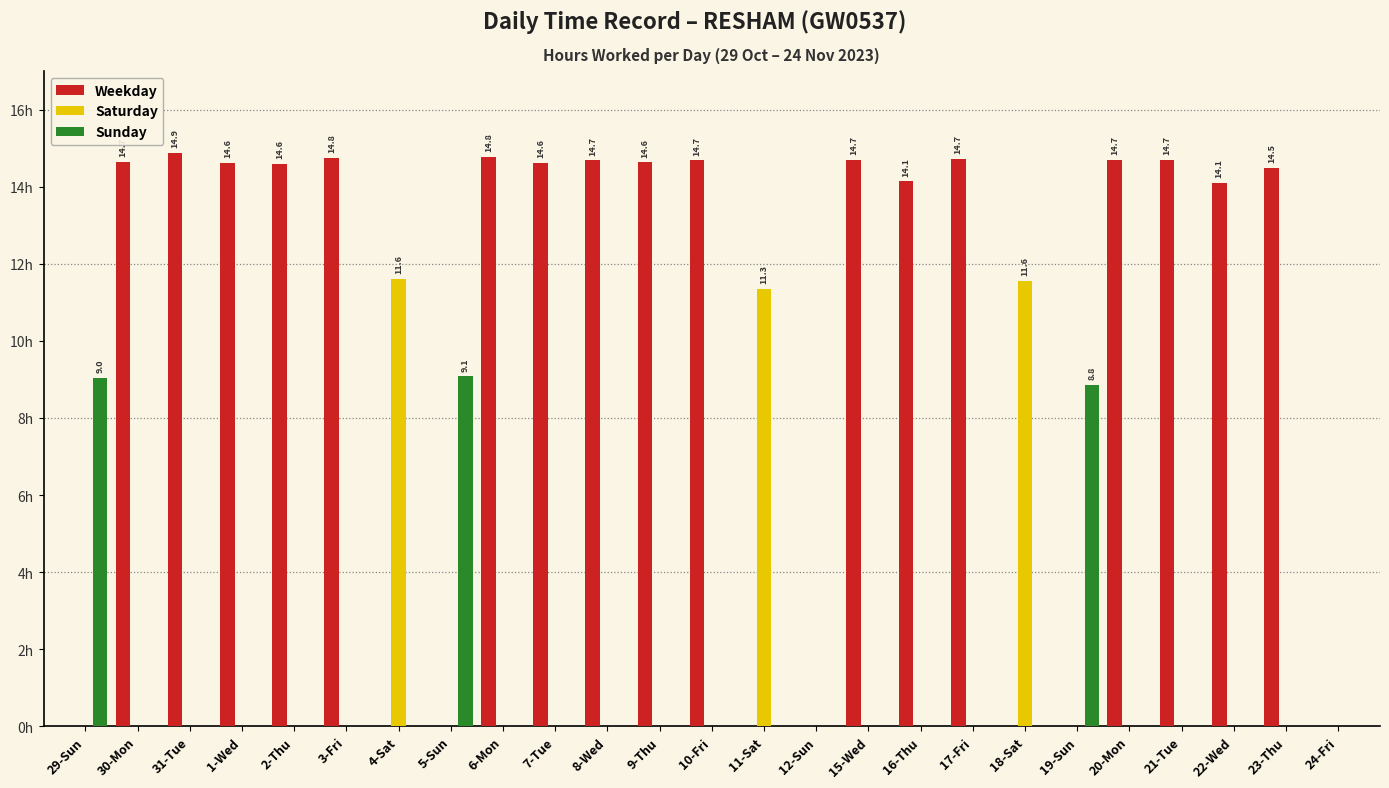

How many values in the Saturday series exceed 0?

3